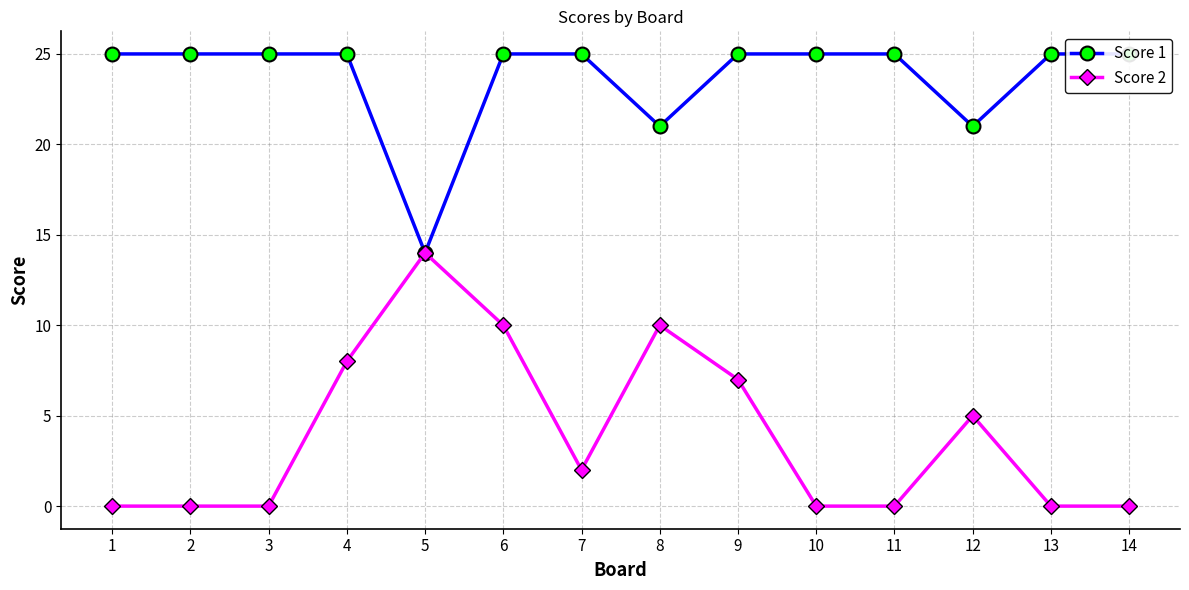

How many values in Score 2 are above zero?

7